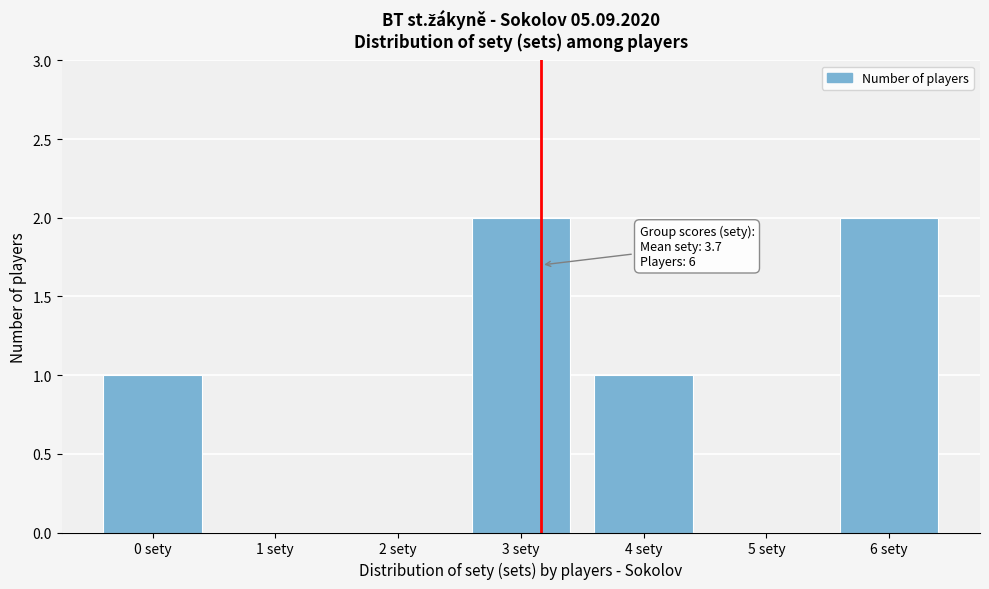

Reading left to right, what are all the values shown in this chart?

0 sety=1	1 sety=0	2 sety=0	3 sety=2	4 sety=1	5 sety=0	6 sety=2